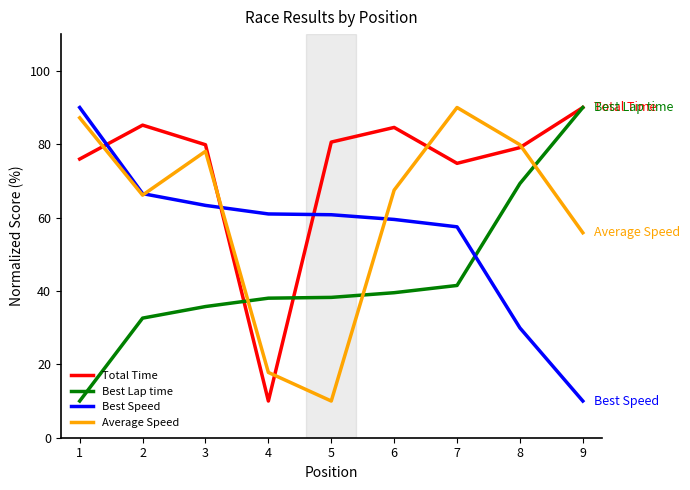

Which series ends up on top after the final intersection of Best Lap time and Best Speed?

Best Lap time